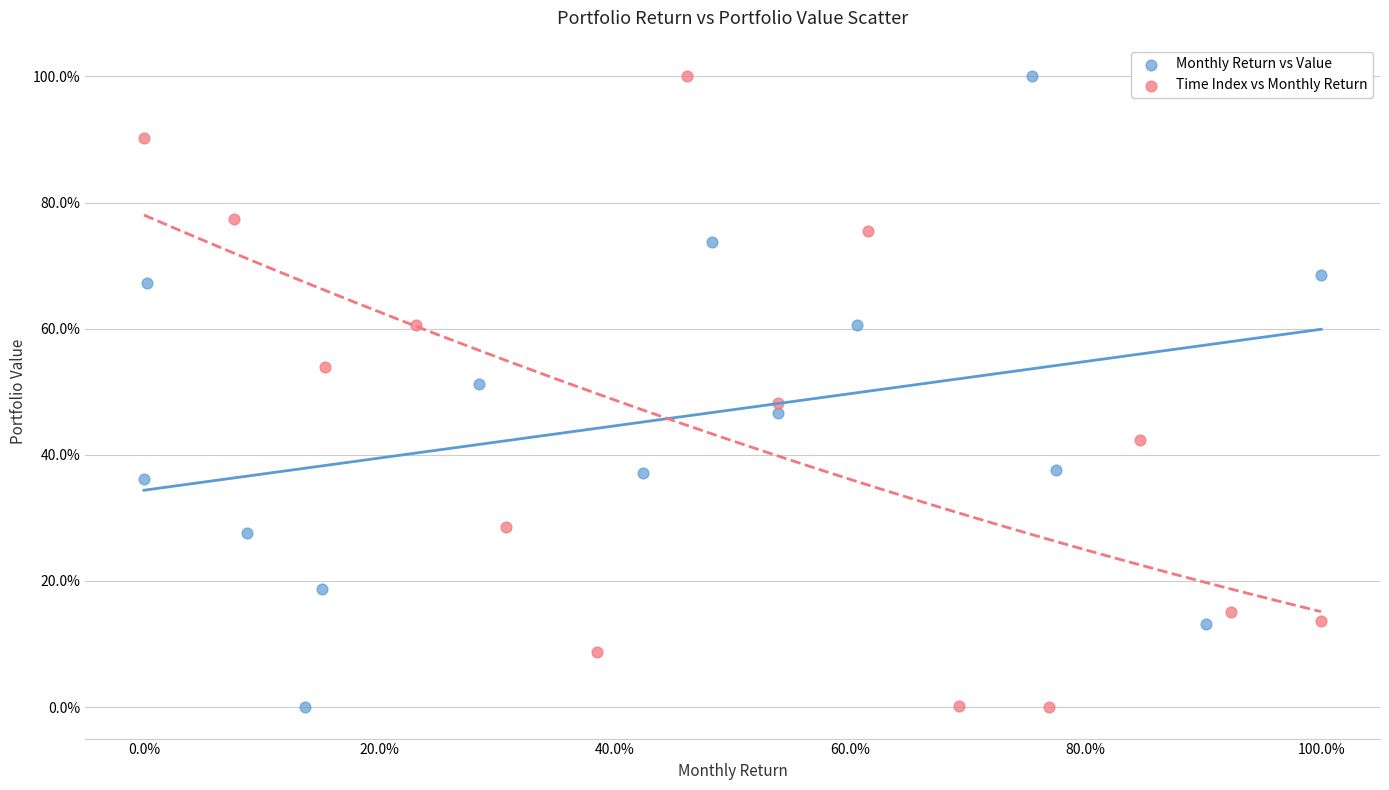

What are all the series names shown in the legend?

Monthly Return vs Value, Time Index vs Monthly Return